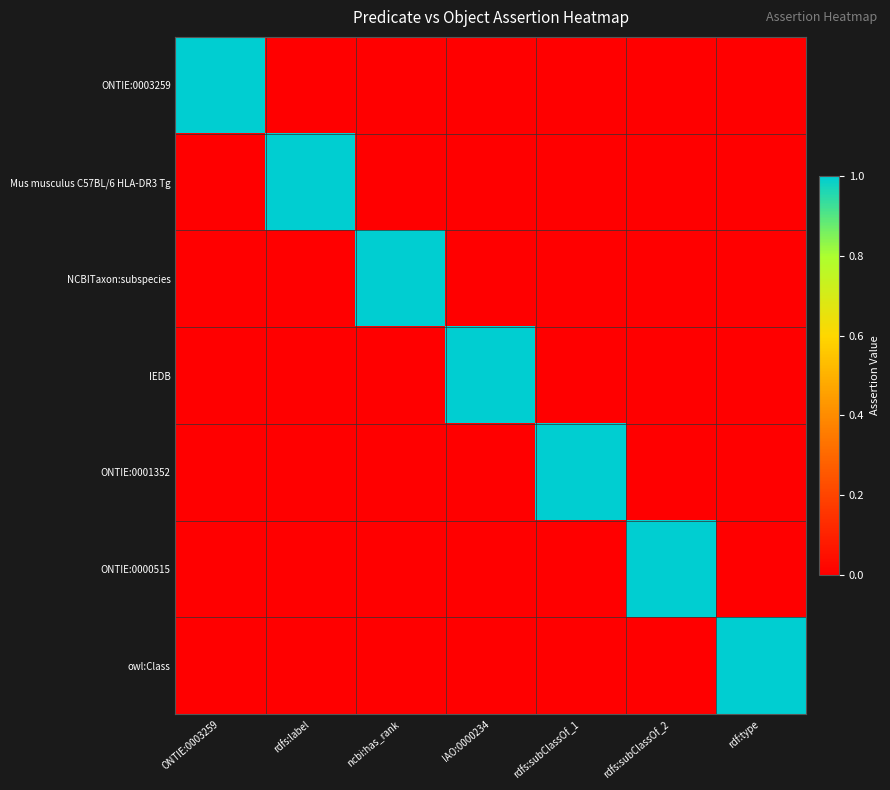

How many series are shown in this chart?

7